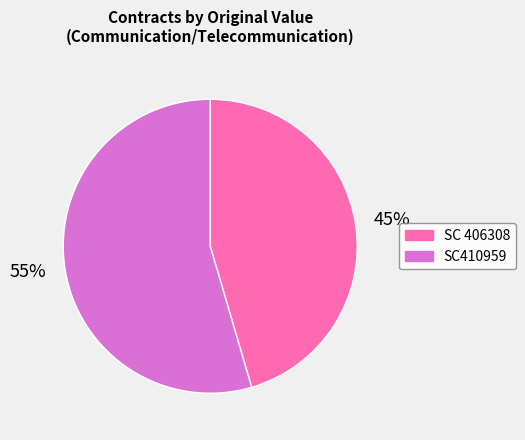

To the nearest percent, what is the combined percentage of SC 406308 and SC410959?

100%